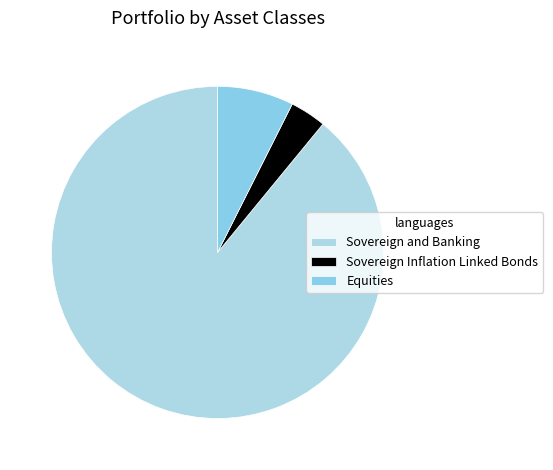

How many segments does this pie chart have?

3